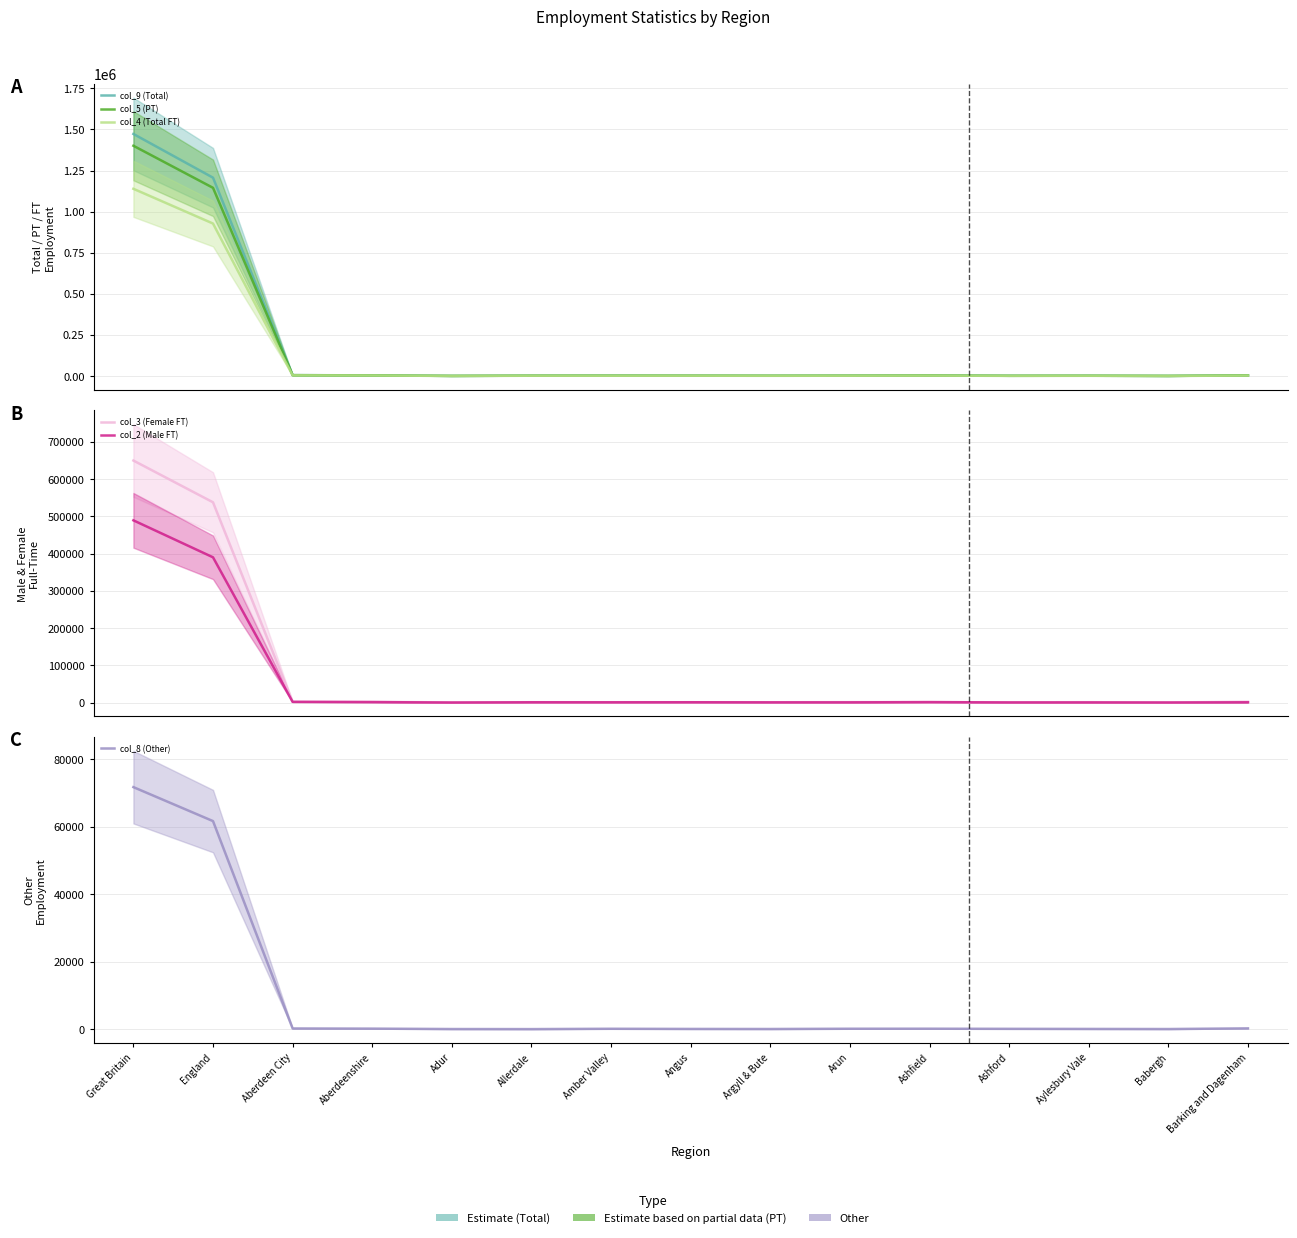

Read the col_2 (Male FT) value at Arun.

810